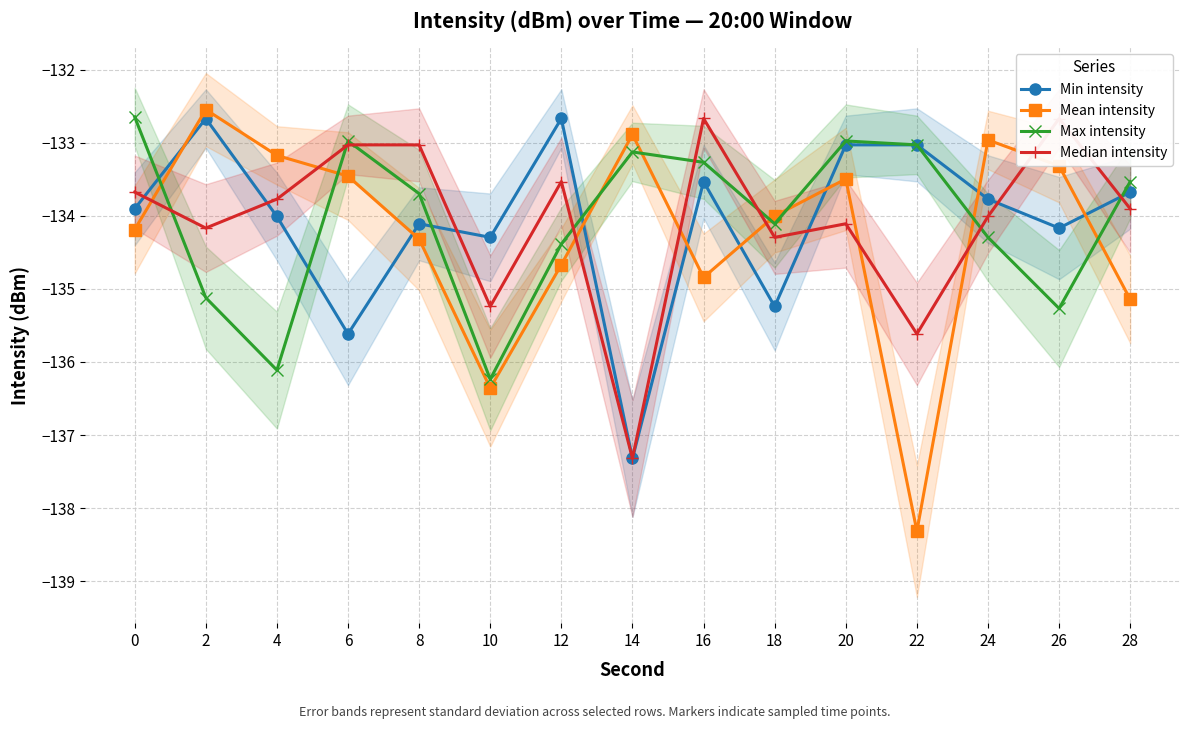

Reading left to right, list all the values displayed in this chart.

Min intensity: 0=-133.9	2=-132.7	4=-134.0	6=-135.6	8=-134.1	10=-134.3	12=-132.7	14=-137.3	16=-133.5	18=-135.2	20=-133.0	22=-133.0	24=-133.8	26=-134.2	28=-133.7
Mean intensity: 0=-134.2	2=-132.5	4=-133.2	6=-133.5	8=-134.3	10=-136.4	12=-134.7	14=-132.9	16=-134.8	18=-134.0	20=-133.5	22=-138.3	24=-133.0	26=-133.3	28=-135.1
Max intensity: 0=-132.6	2=-135.1	4=-136.1	6=-133.0	8=-133.7	10=-136.2	12=-134.4	14=-133.1	16=-133.3	18=-134.1	20=-133.0	22=-133.0	24=-134.3	26=-135.3	28=-133.5
Median intensity: 0=-133.7	2=-134.2	4=-133.8	6=-133.0	8=-133.0	10=-135.2	12=-133.5	14=-137.3	16=-132.7	18=-134.3	20=-134.1	22=-135.6	24=-134.0	26=-132.7	28=-133.9